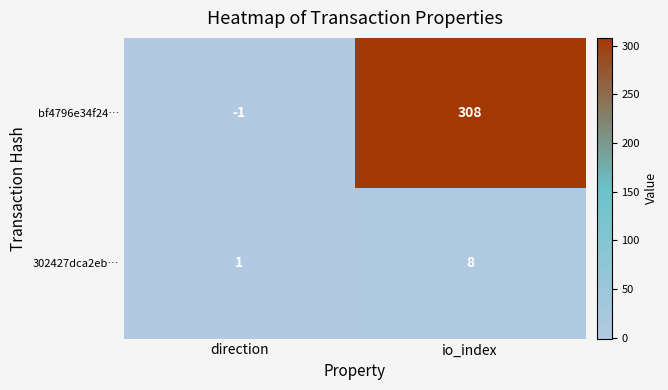

What is the maximum value shown in the chart?

308